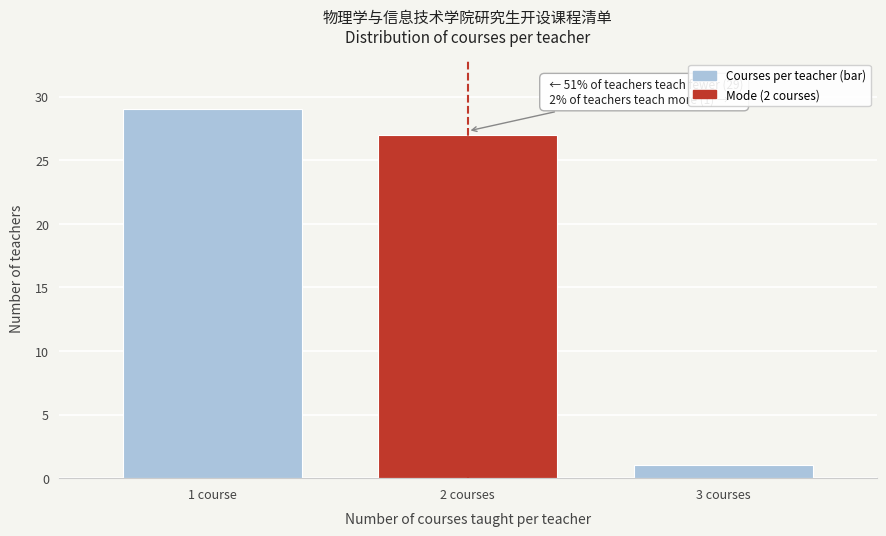

Reading right to left, list all the values displayed in this chart.

1	27	29